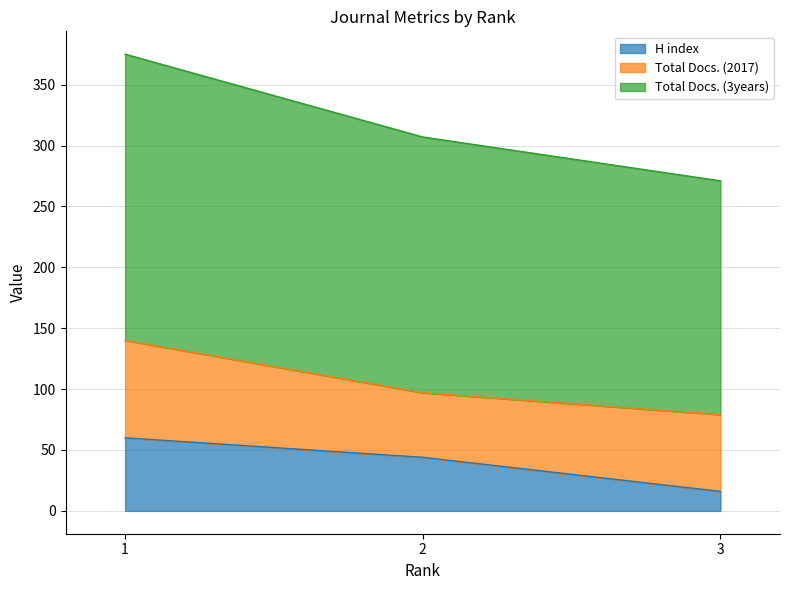

Does the chart display data point markers on the line(s)?

No